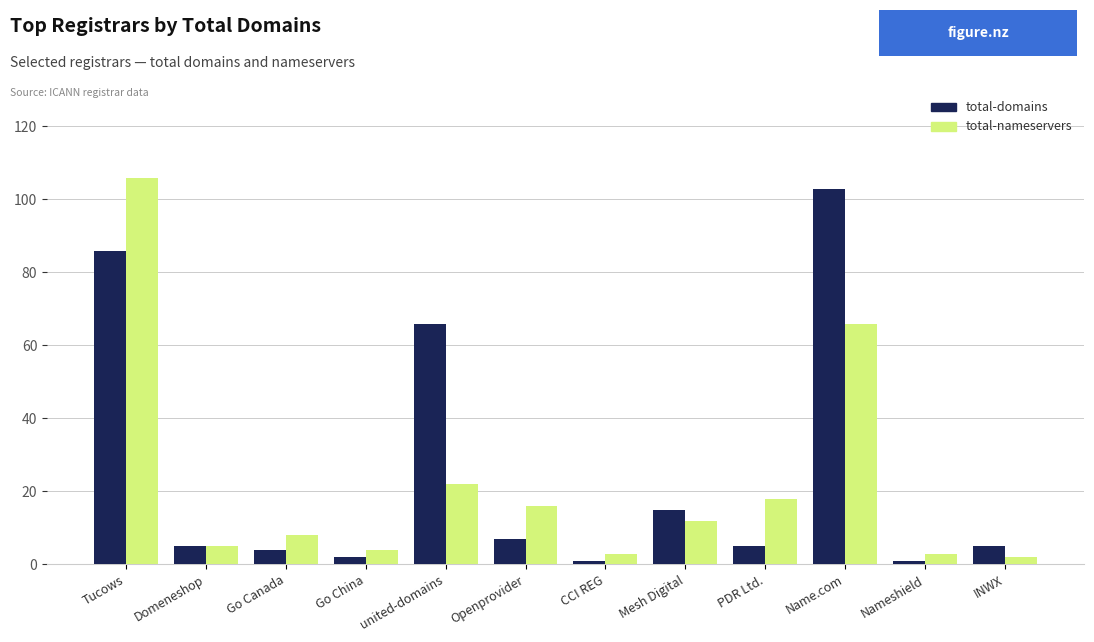

Are the bars grouped side by side (vs. stacked)?

Yes